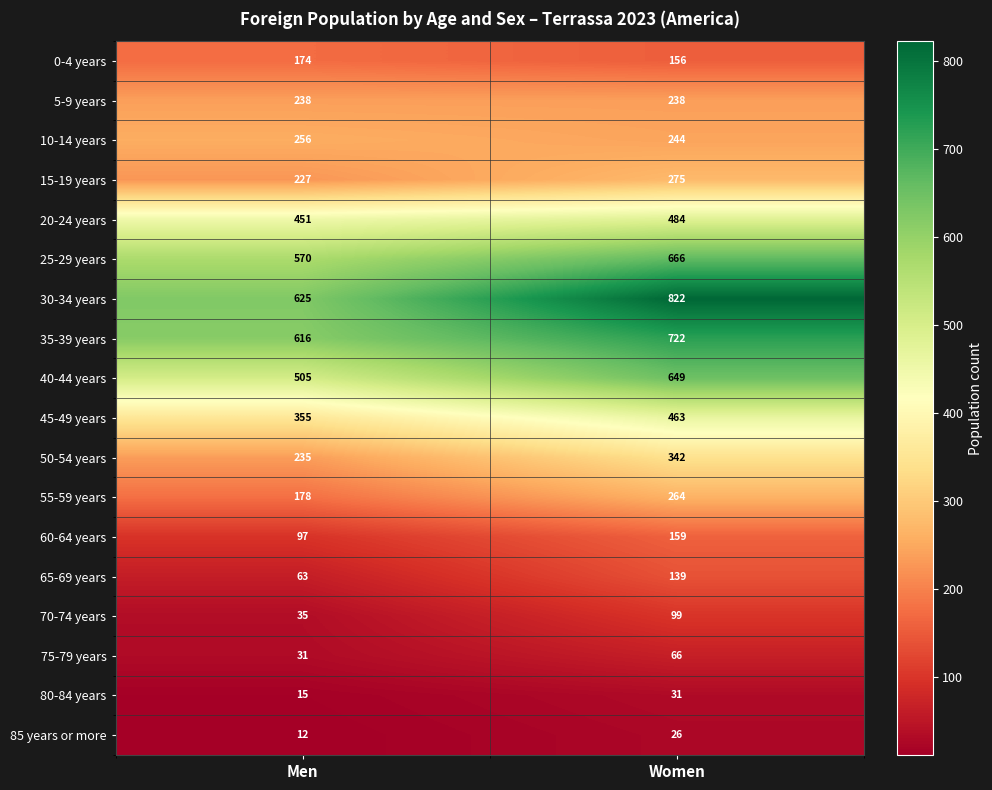

What is the smallest value displayed?

12